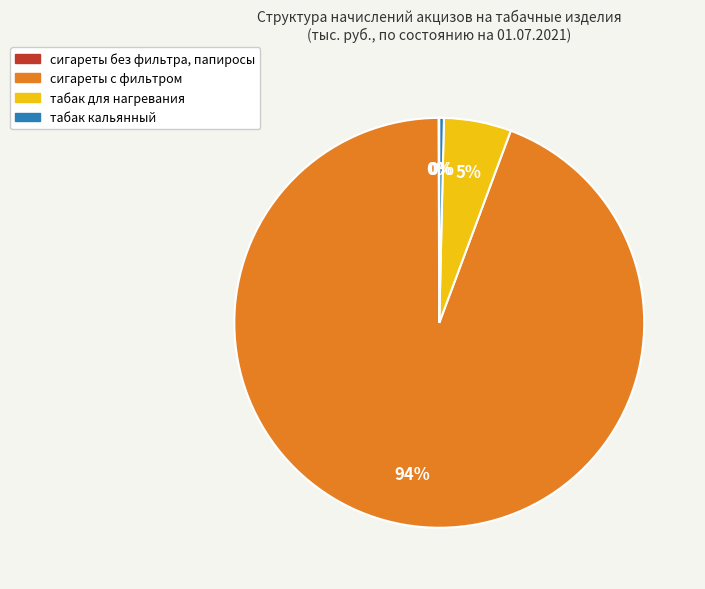

Which category has the biggest portion of the pie?

сигареты с фильтром